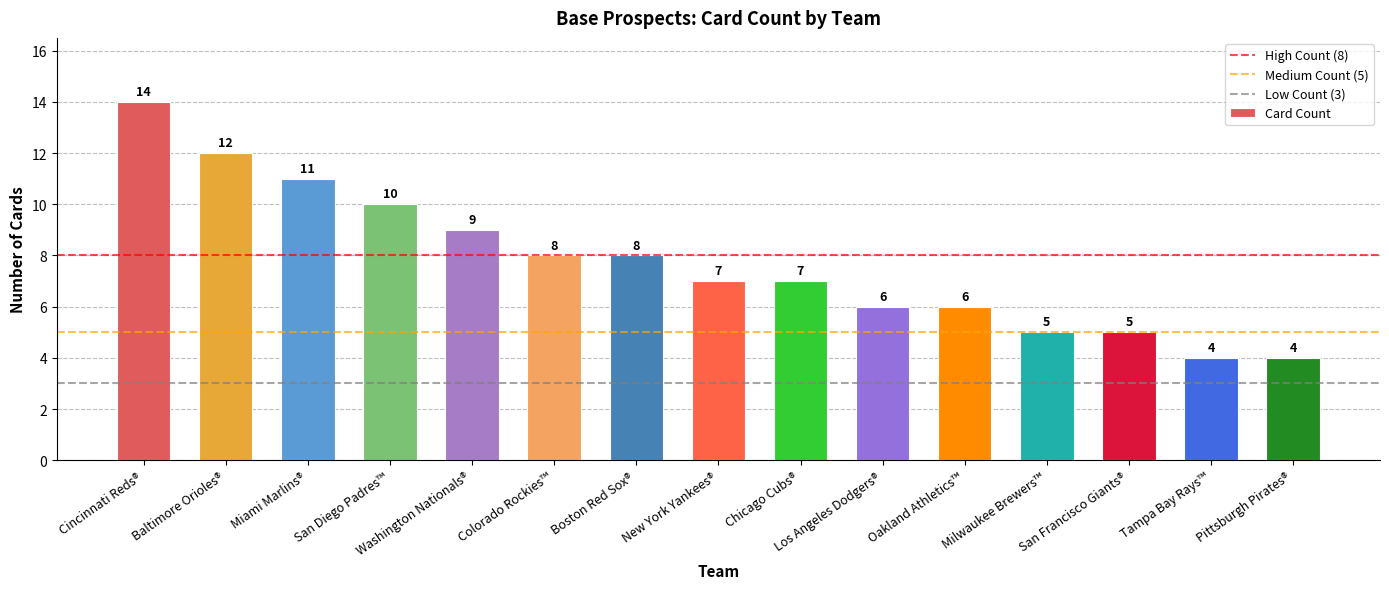

The chart shows a value of 4 at Tampa Bay Rays™. True or false?

True